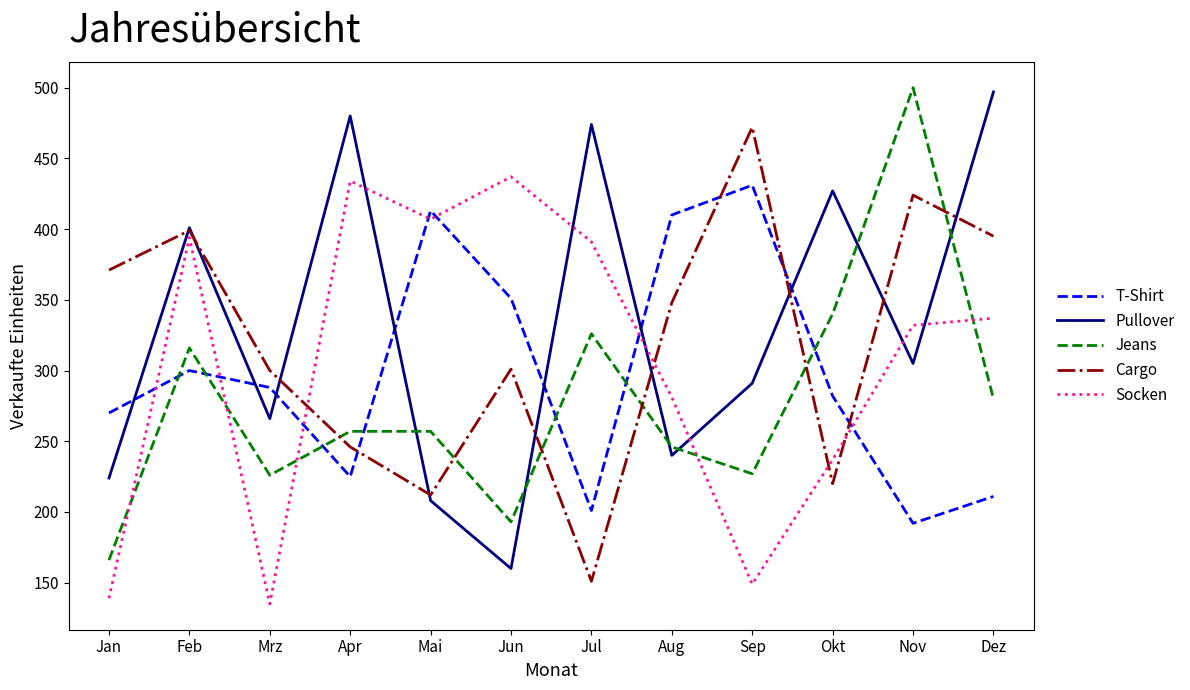

At how many categories does at least one series exceed 320?

11